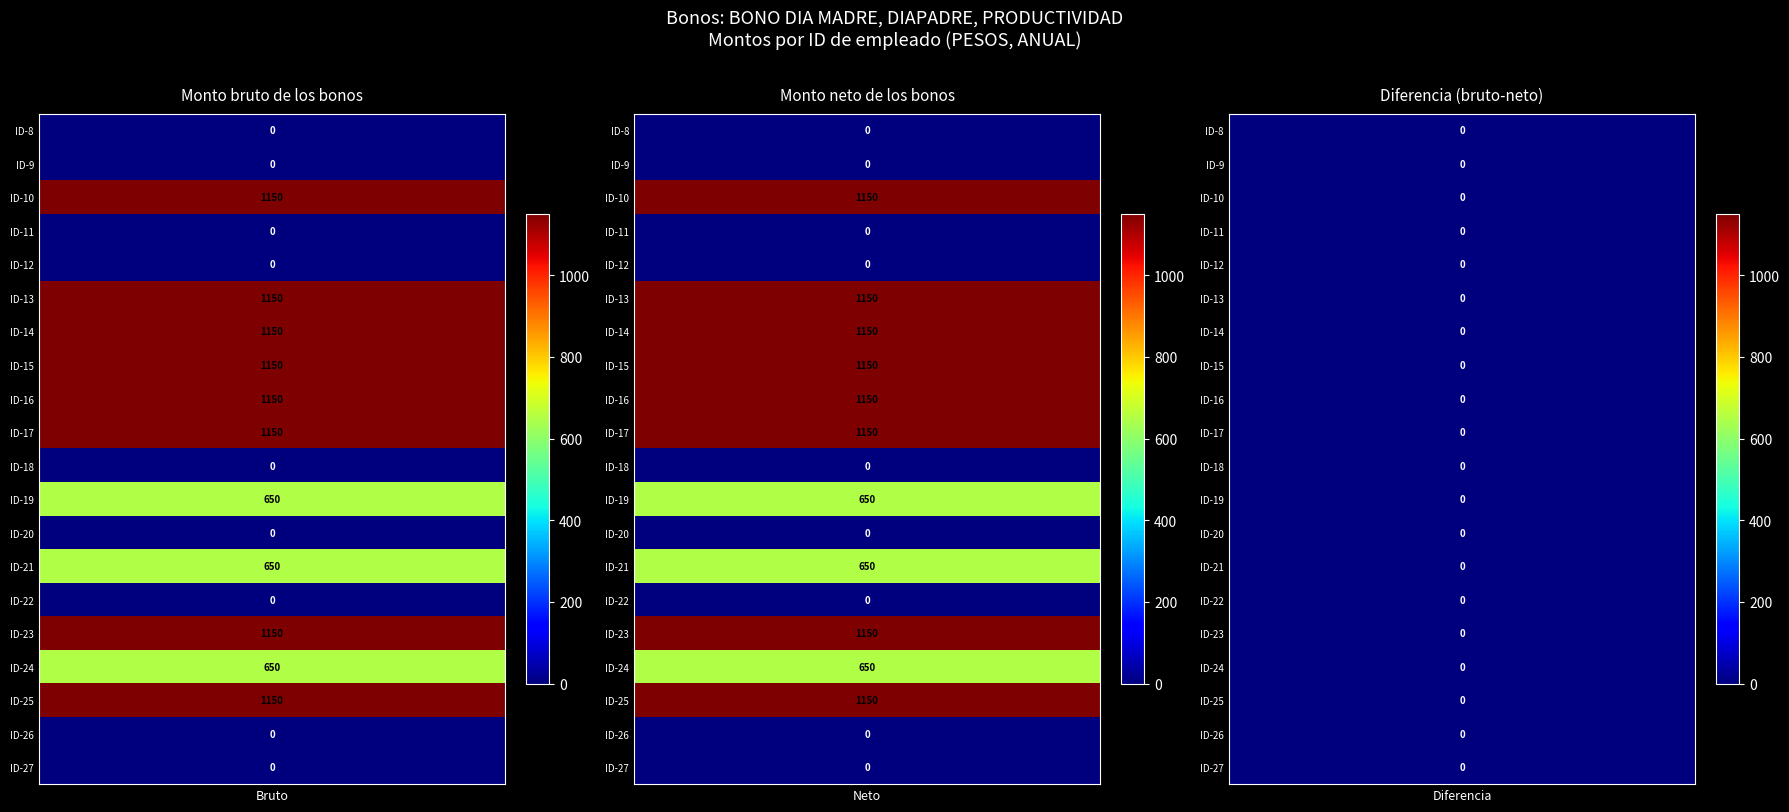

How many series are shown in this chart?

3